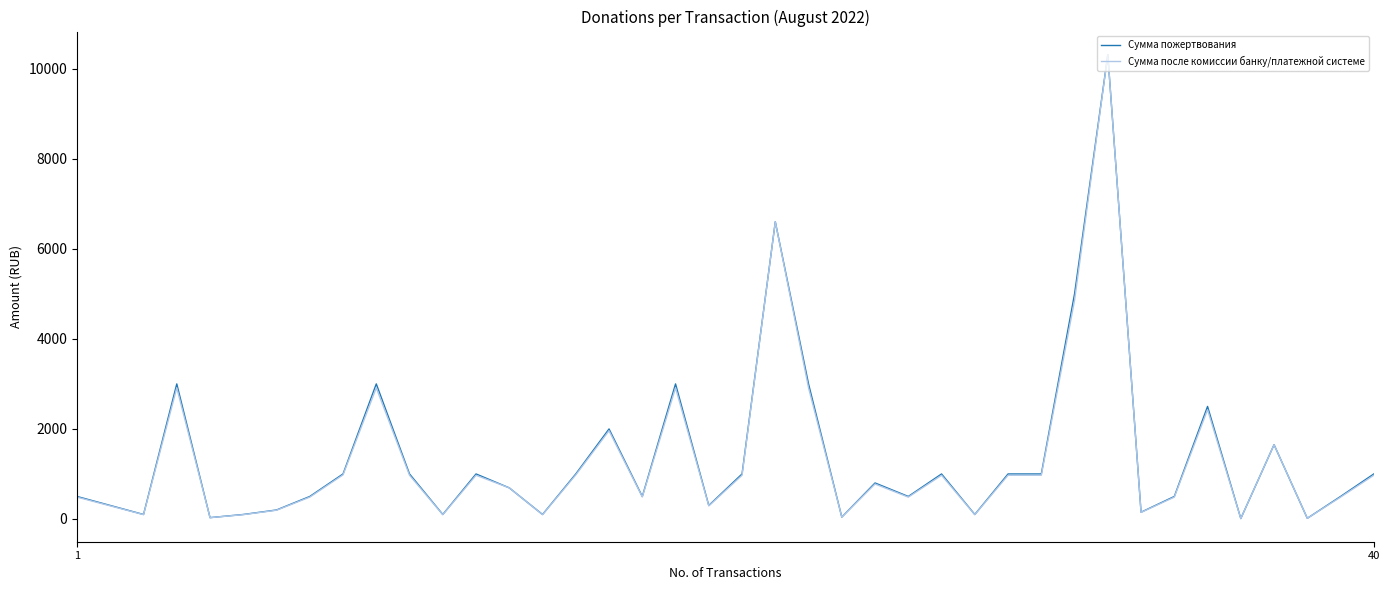

Rank the series by their average value, from lowest to highest.

Сумма после комиссии банку/платежной системе, Сумма пожертвования